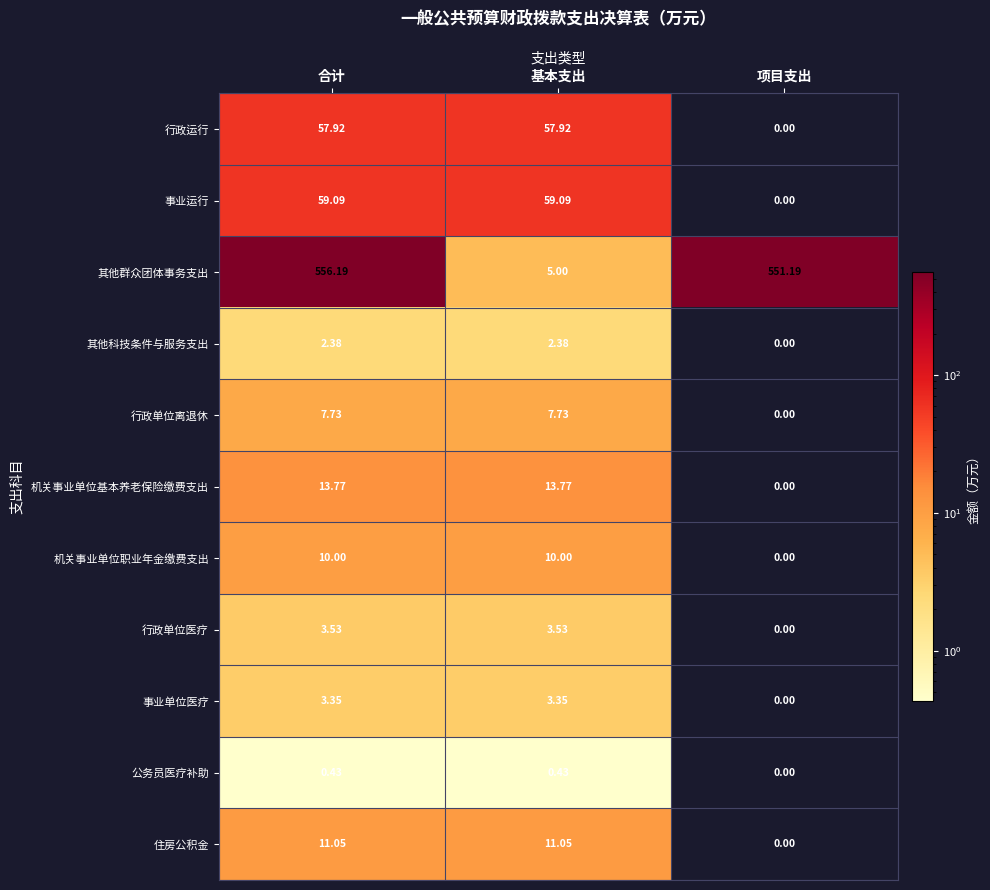

What is the total value across all series at 项目支出?

551.2